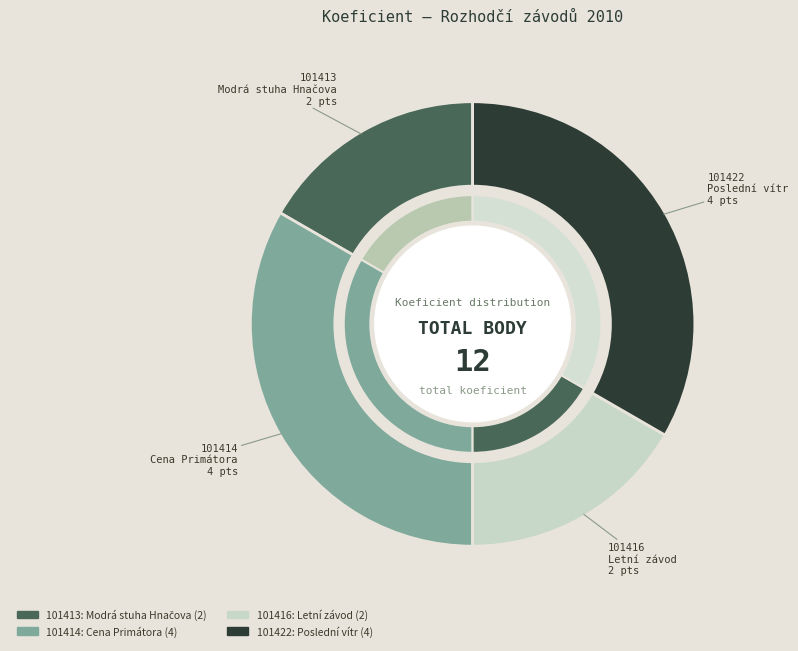

What percentage is NOT represented by 101413?

83.3%